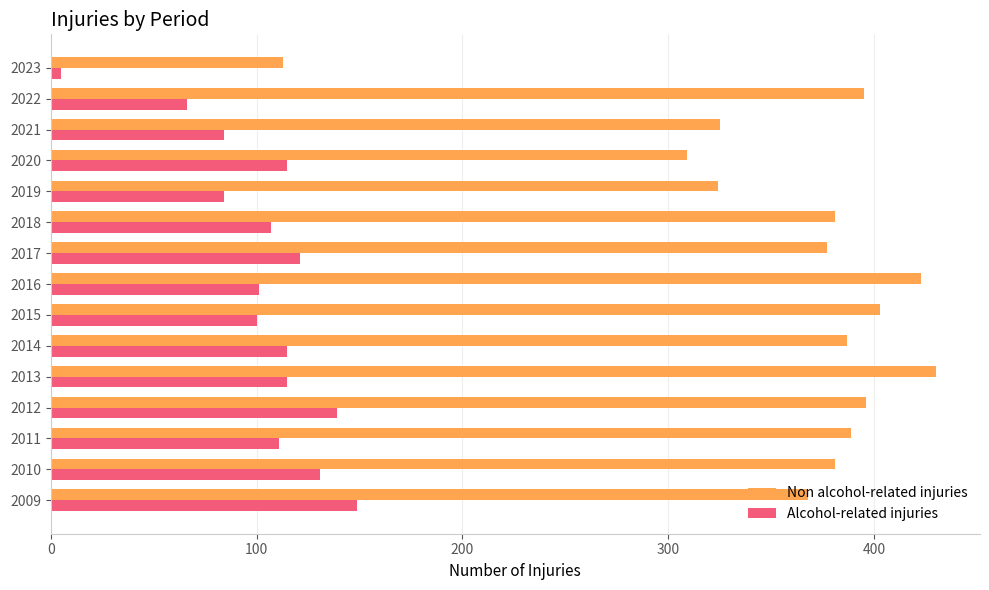

Read the Alcohol-related injuries value at 2020.

115